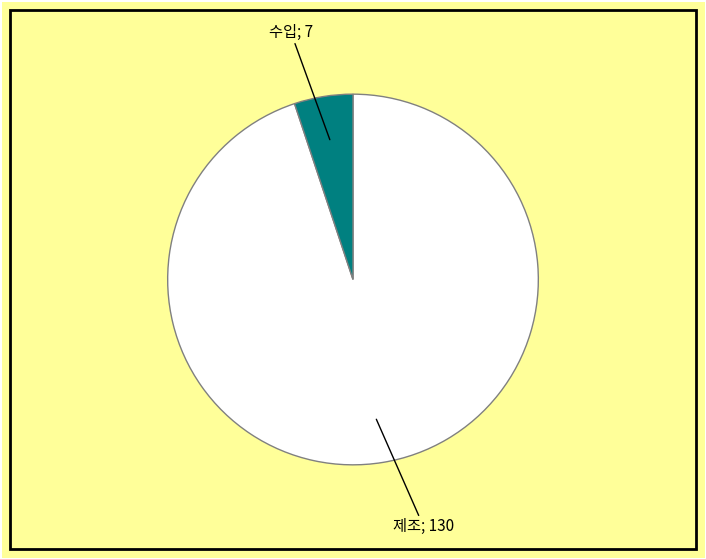

Does any single category account for the majority?

Yes